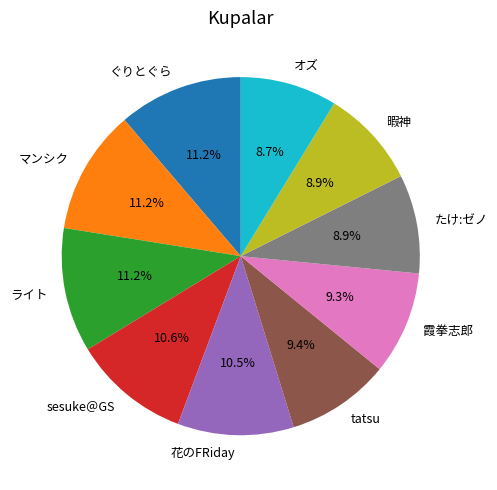

To the nearest percent, what is the difference between the largest and smallest slice percentages?

3%